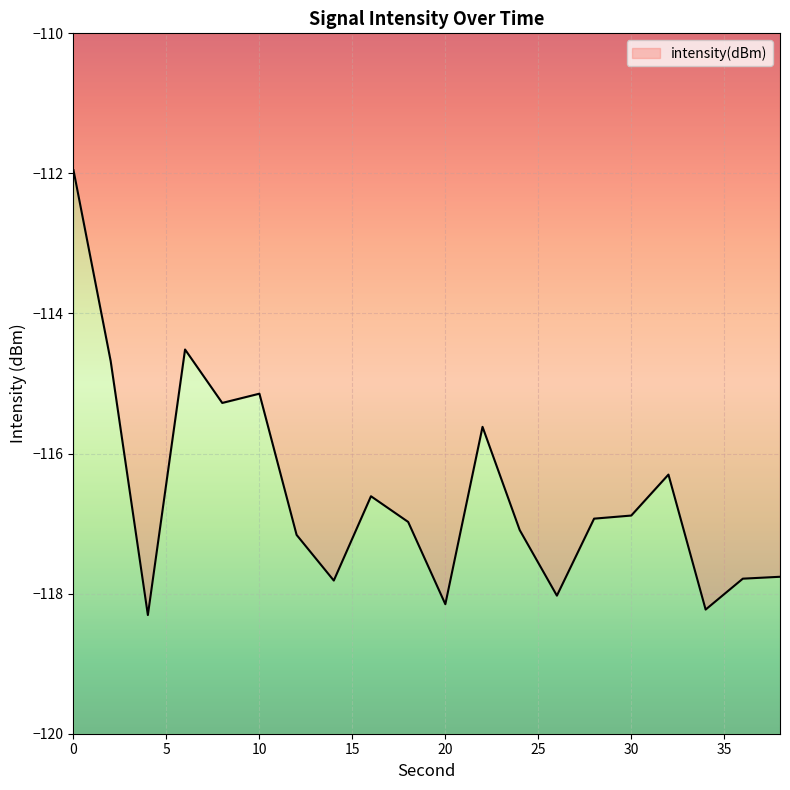

Reading left to right, list all the values displayed in this chart.

-112.0	-114.7	-118.3	-114.5	-115.3	-115.1	-117.2	-117.8	-116.6	-117.0	-118.2	-115.6	-117.1	-118.0	-116.9	-116.9	-116.3	-118.2	-117.8	-117.8